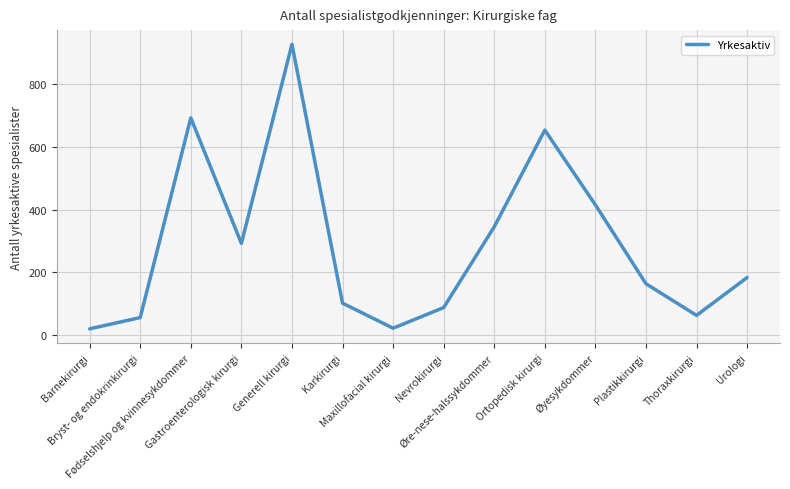

What is the difference between the maximum and minimum values?

909